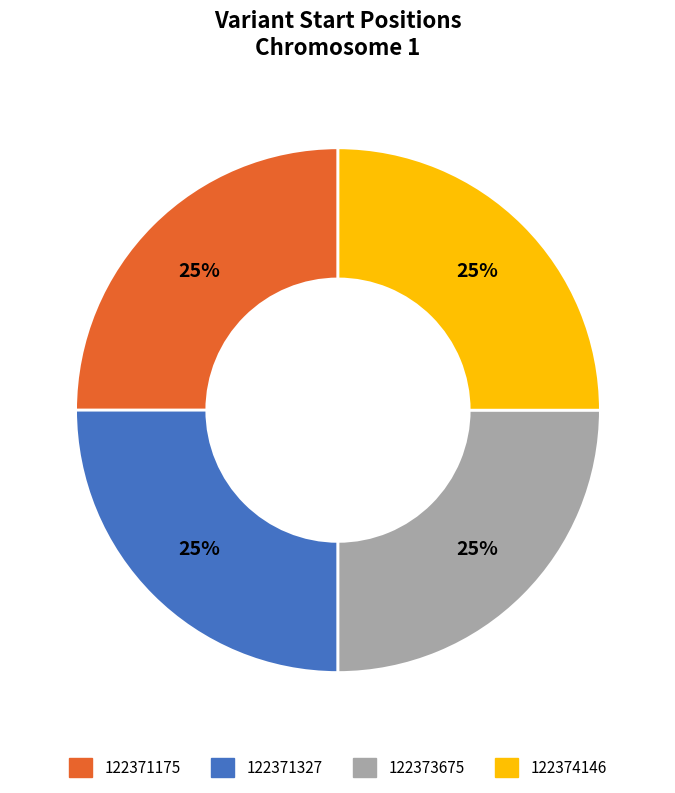

To the nearest percent, what percentage of the pie is 122371327?

25%